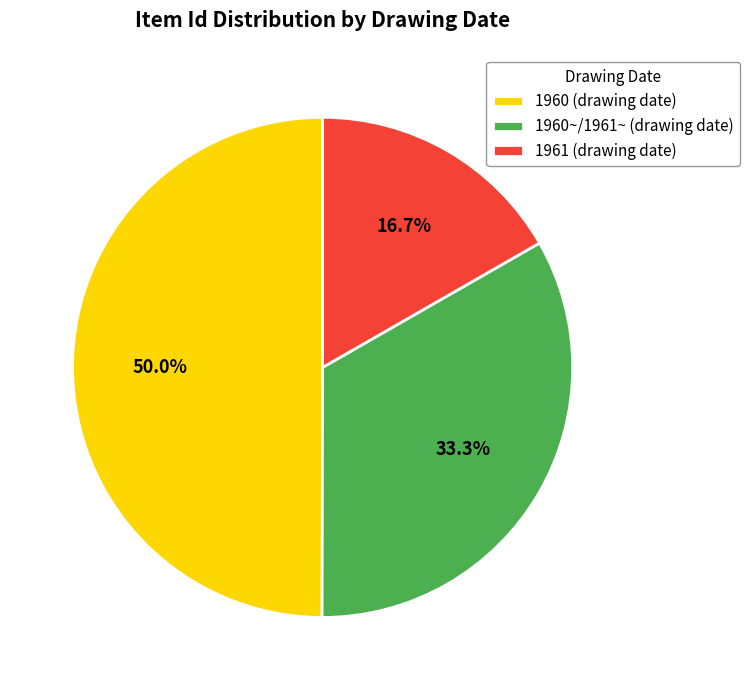

Which category has the biggest portion of the pie?

1960 (drawing date)